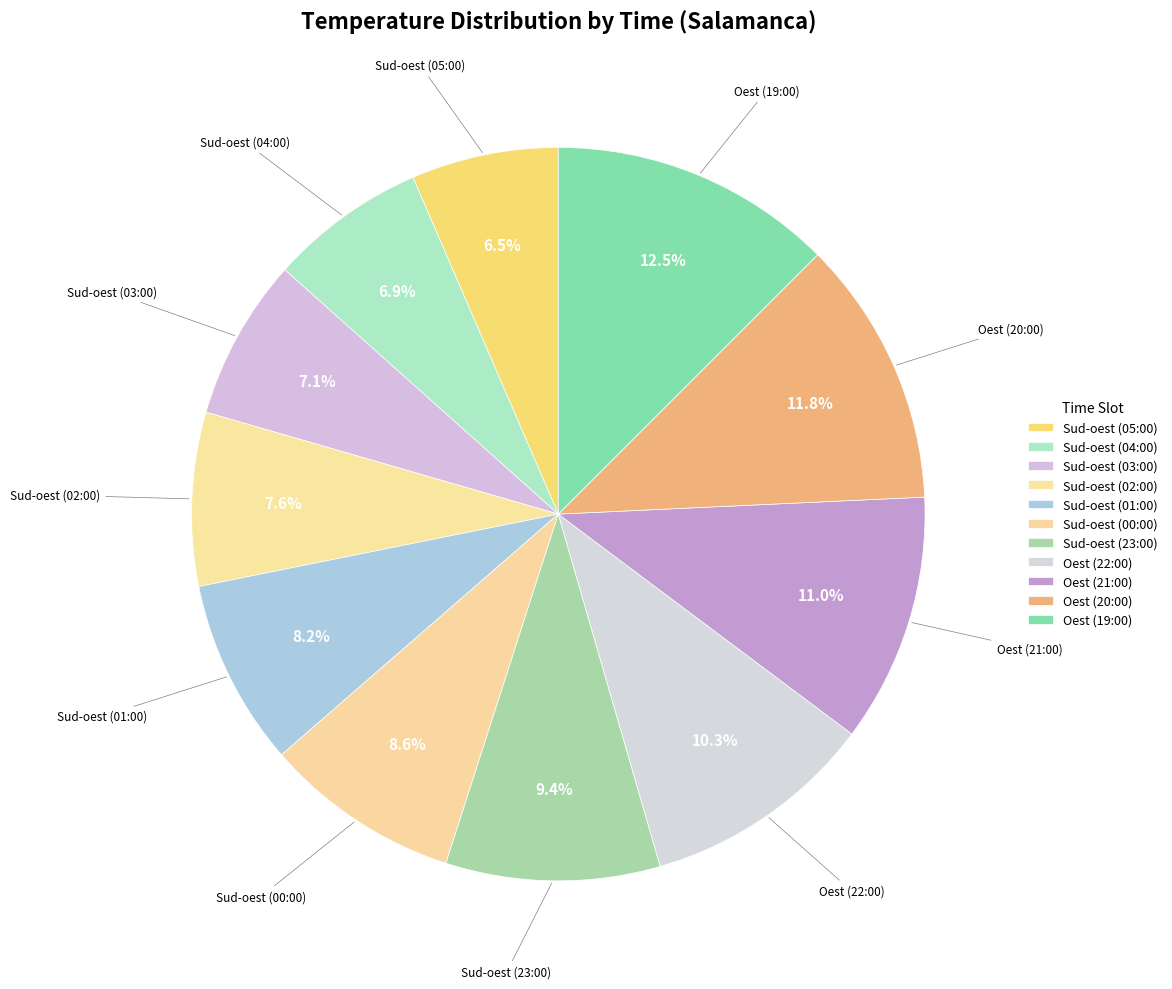

How many slices are in this pie chart?

11